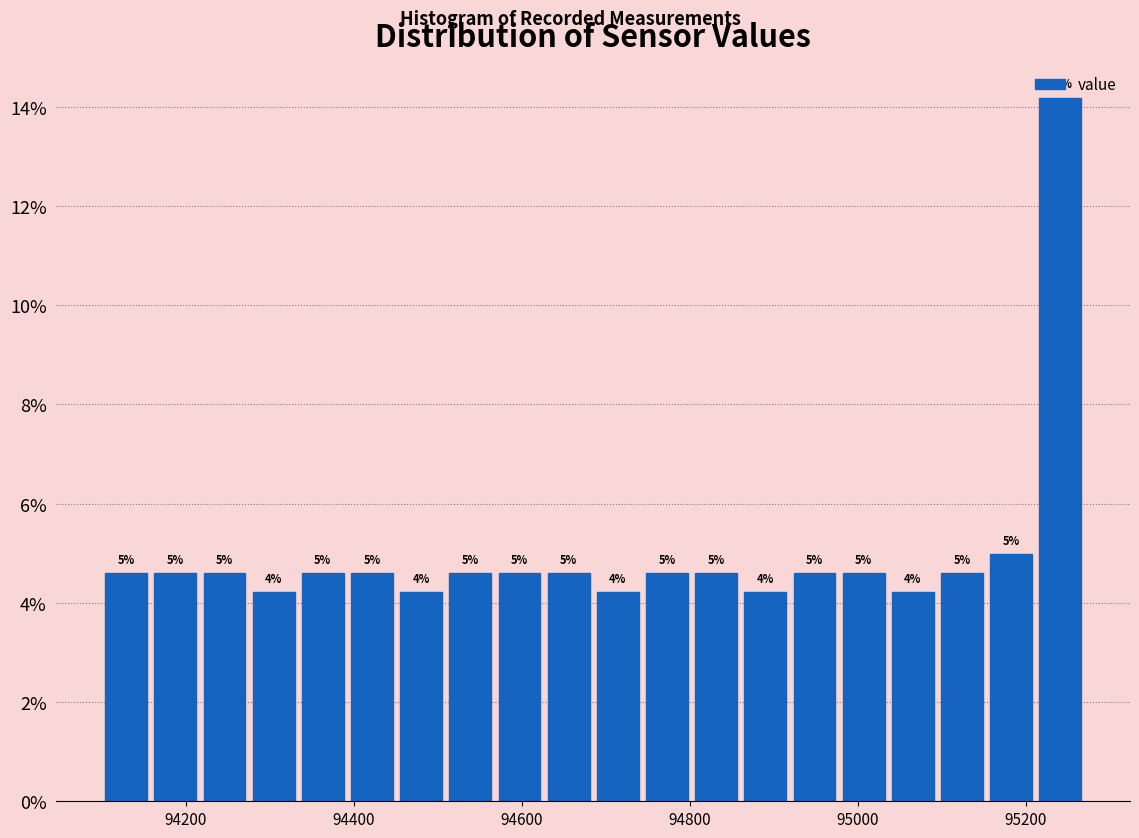

Around what value on the x-axis is the tallest bar? Give the approximate position of its centre, as read against the axis.

95240